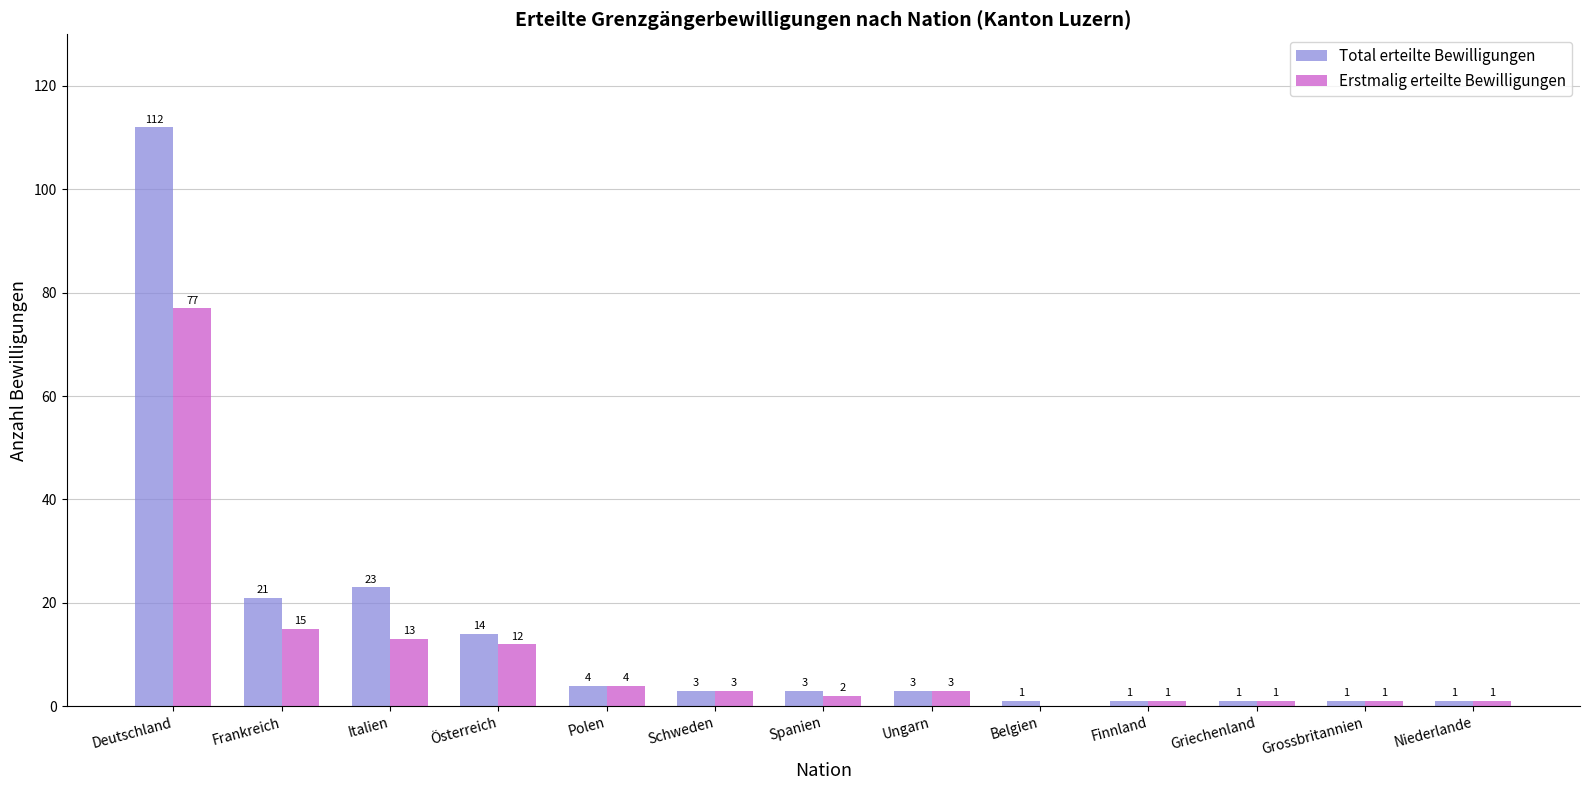

Between Italien and Österreich, which series saw the biggest shift?

Total erteilte Bewilligungen